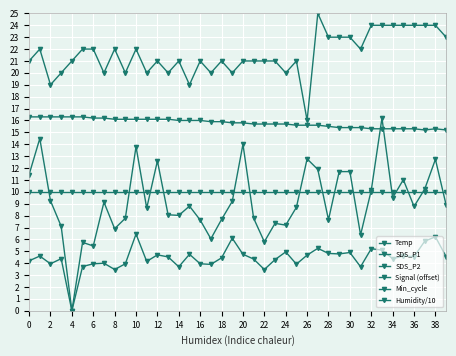

What is the total value across all series at 10?

85.8